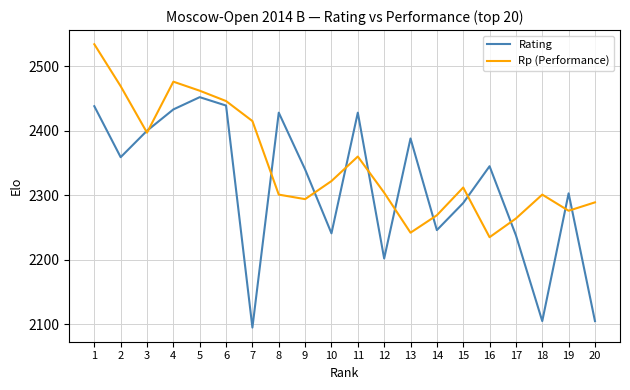

What is the difference between the Rp (Performance) values at 7 and 5?

47